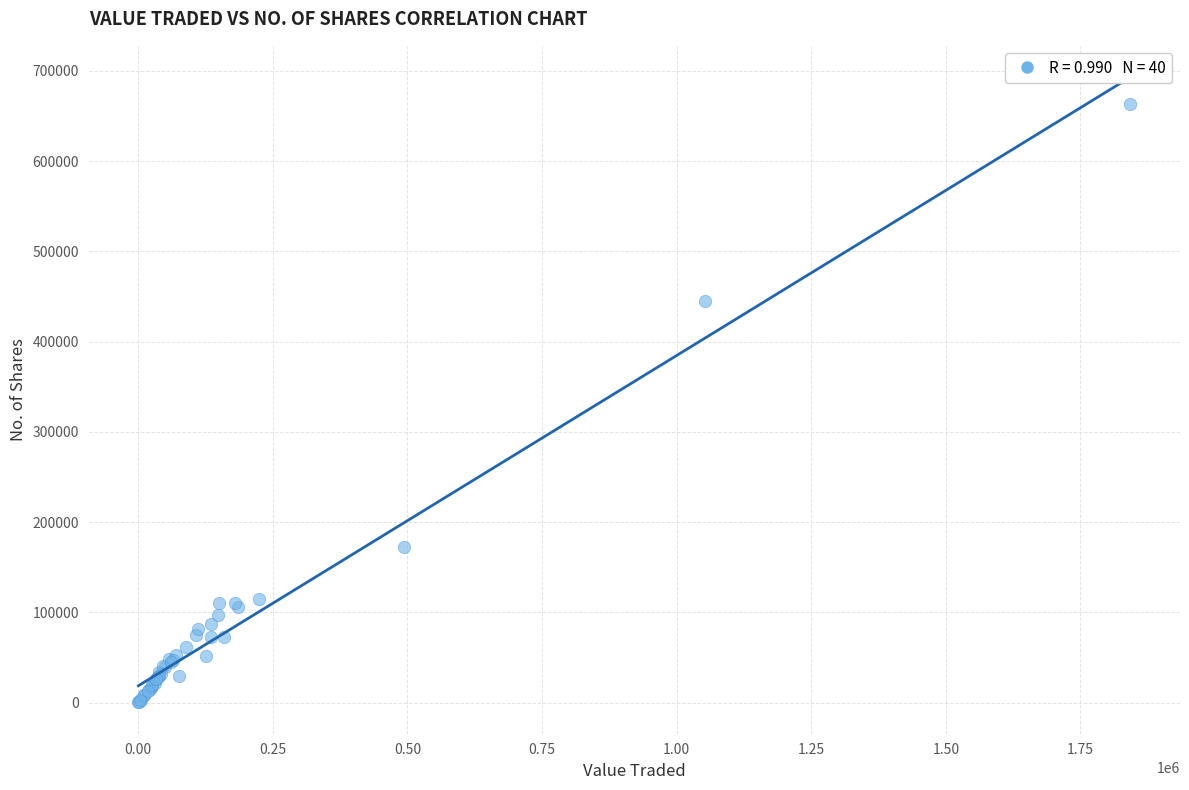

What Y value in the scatter plot is closest to 331723?

445548